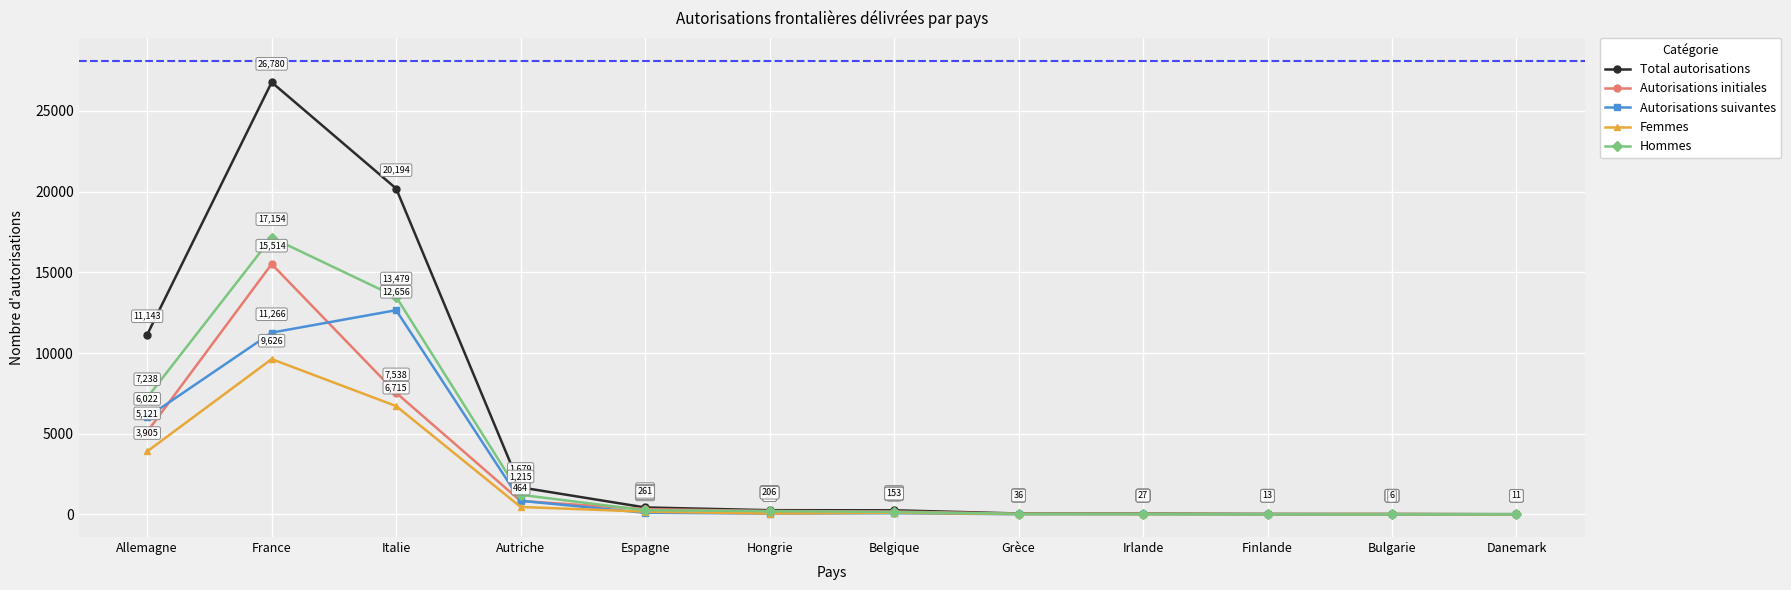

What is the difference between the Autorisations initiales values at Finlande and Autriche?

811